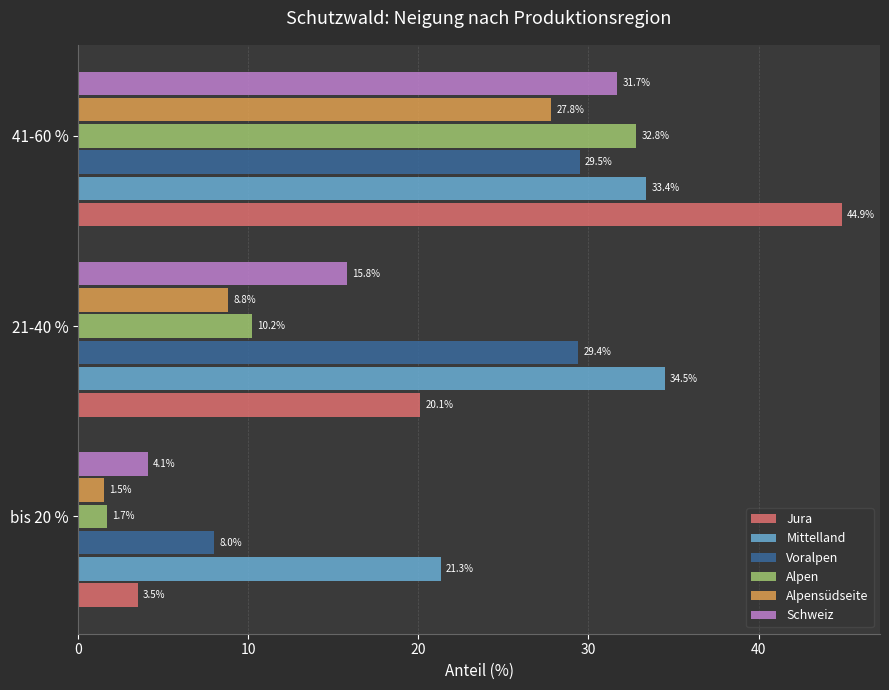

At which category is the sum across all series the highest?

41-60 %